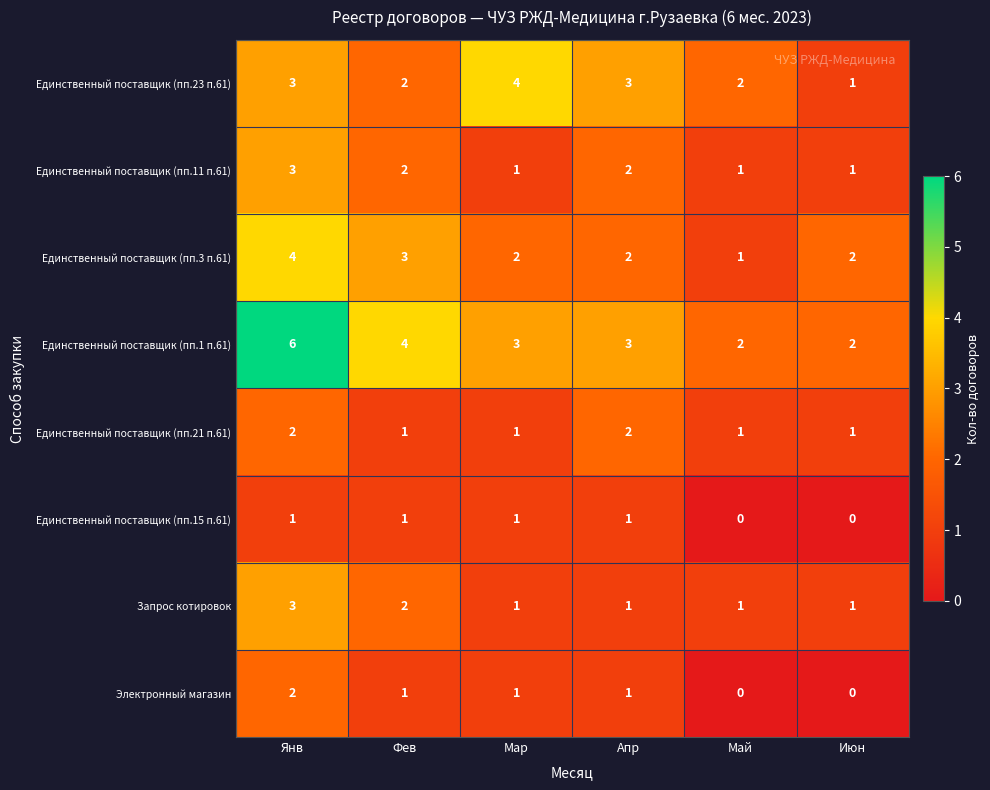

Is the value of Запрос котировок at Май greater than the value of Единственный поставщик (пп.11 п.61) at Апр?

No